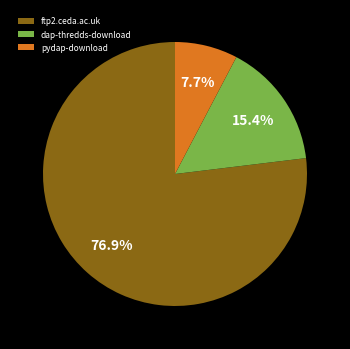

Which has a higher value, pydap-download or ftp2.ceda.ac.uk?

ftp2.ceda.ac.uk